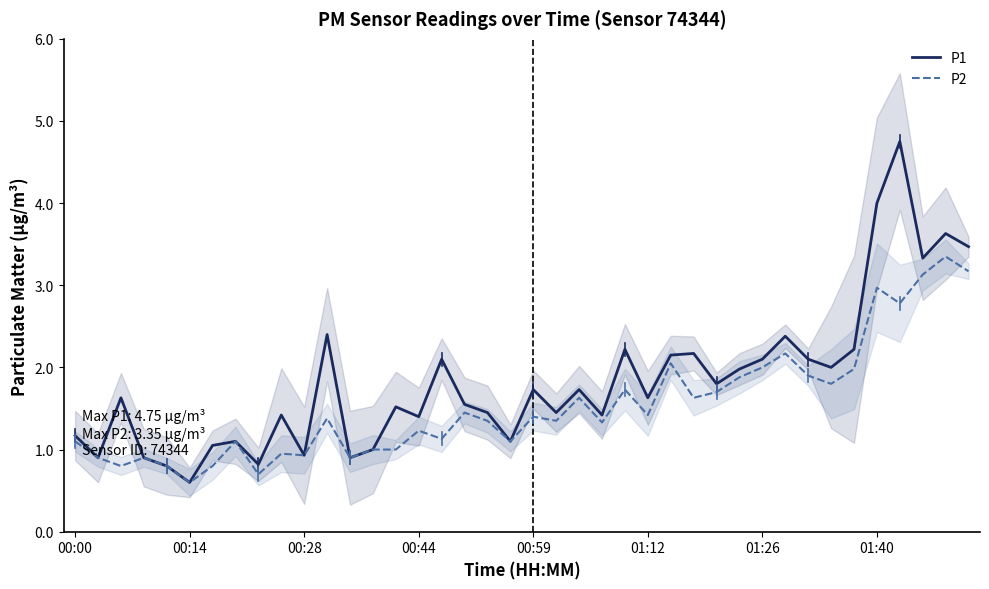

Which category has the lowest value in the P1 series?

00:14